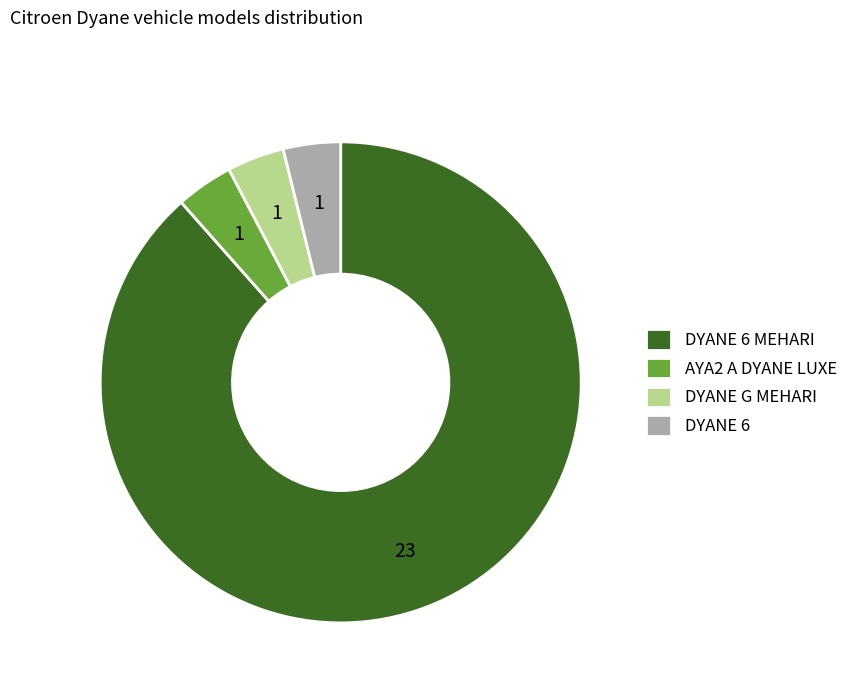

True or false: DYANE 6 accounts for 4% of the total.

True